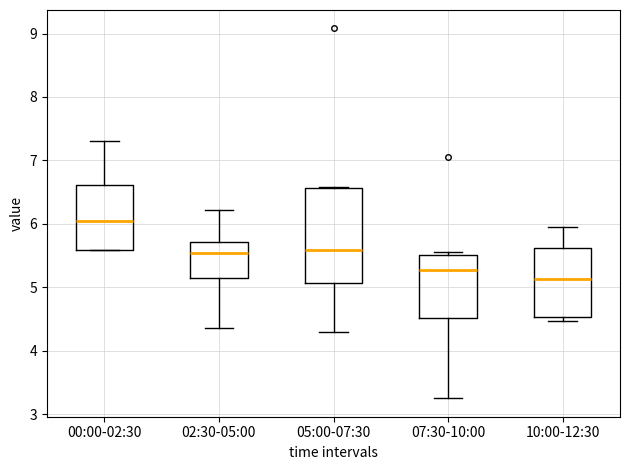

Comparing the boxes themselves (not the whiskers), which one is the tallest?

05:00-07:30